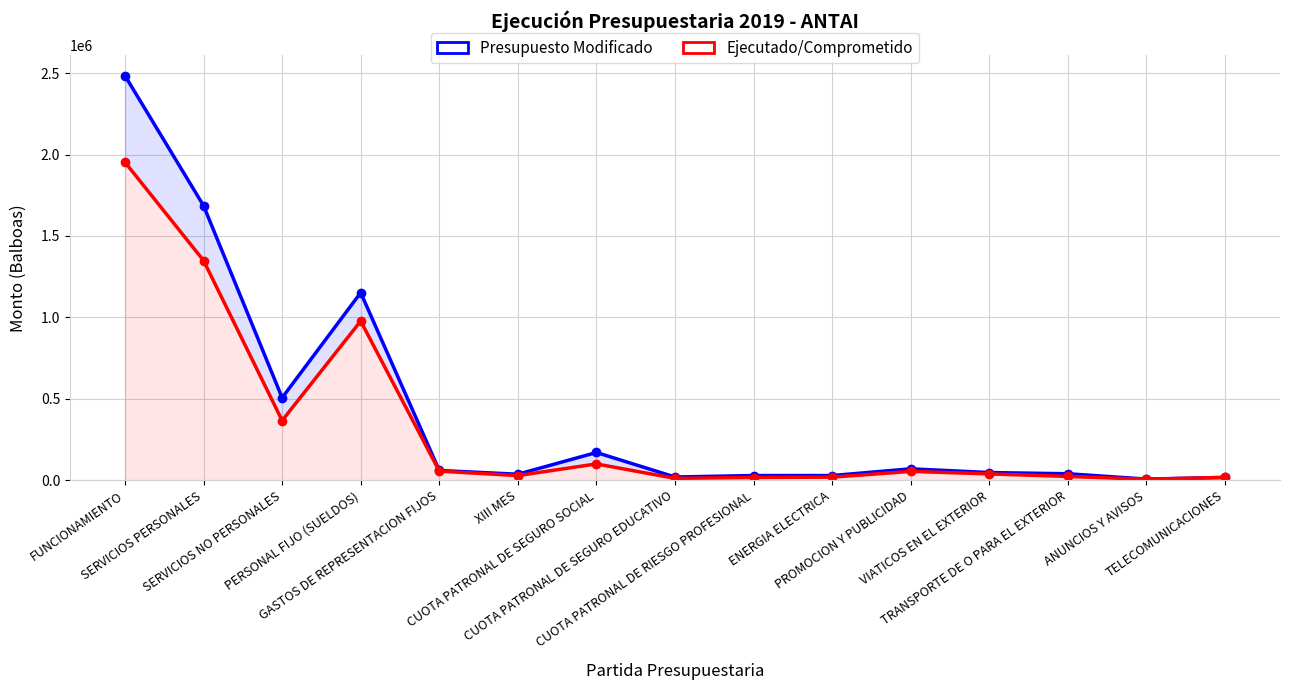

Reading left to right, what are all the values shown in this chart?

Presupuesto Modificado: 2484400.0	1685950.0	506321.0	1151800.0	59735.0	36616.0	170047.0	19527.0	28472.0	28500.0	69900.0	46914.0	39563.0	6684.0	16921.0
Ejecutado/Comprometido: 1952926.0	1349121.2	366233.0	977405.7	55688.0	28241.6	99909.0	11231.0	16483.0	18623.1	54017.6	38564.0	22988.0	5684.0	17300.0